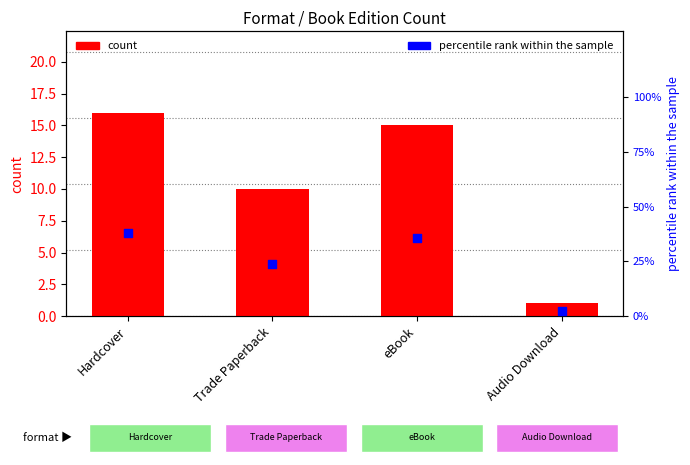

At how many categories does at least one series exceed 28?

2